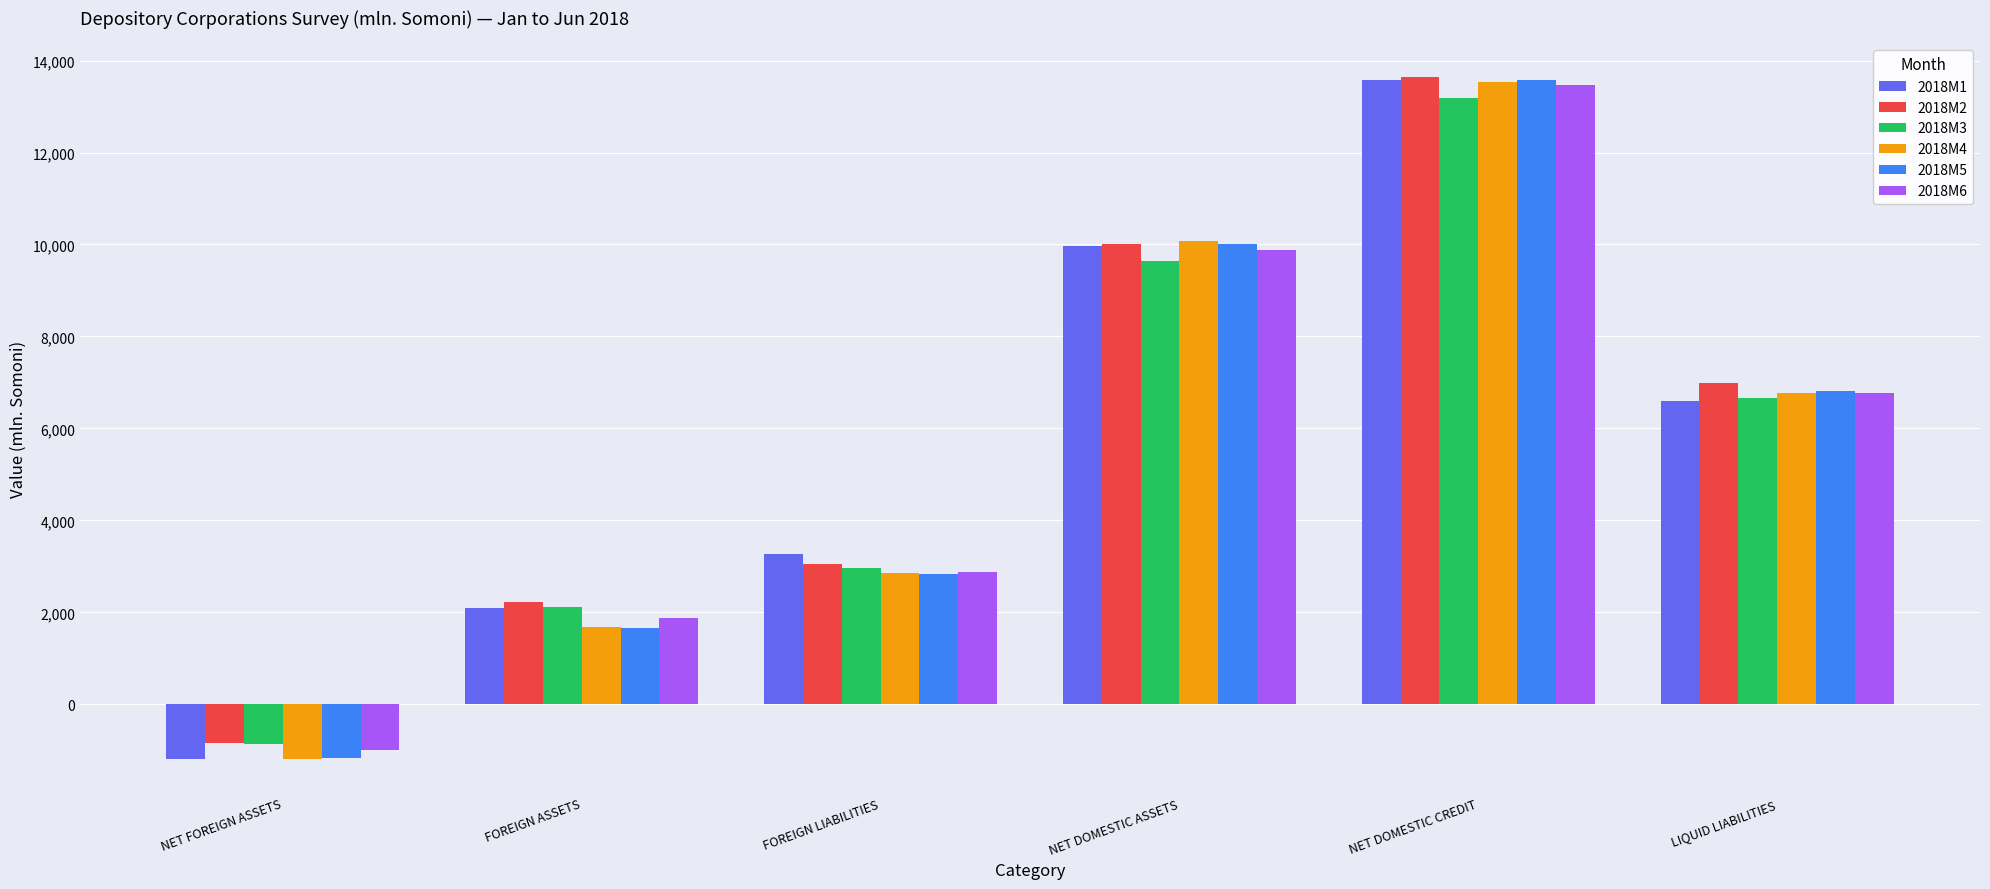

Reading left to right, list all the values displayed in this chart.

2018M1: -1180.5	2090.5	3271.0	9973.4	13567.3	6605.8
2018M2: -836.2	2219.1	3055.3	10006.8	13637.2	6990.5
2018M3: -856.7	2114.4	2971.2	9648.5	13183.0	6651.1
2018M4: -1183.8	1678.9	2862.7	10068.7	13544.0	6776.3
2018M5: -1175.5	1650.9	2826.3	10018.2	13566.8	6820.3
2018M6: -1001.3	1874.4	2875.7	9884.8	13469.7	6765.8